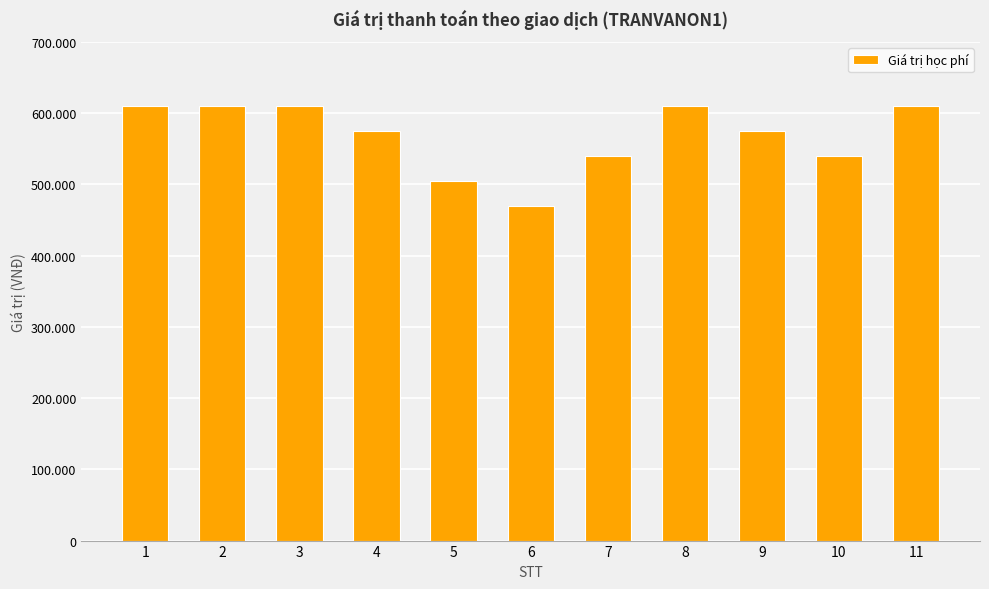

Reading right to left, what are all the values shown in this chart?

610000	540000	575000	610000	540000	470000	505000	575000	610000	610000	610000